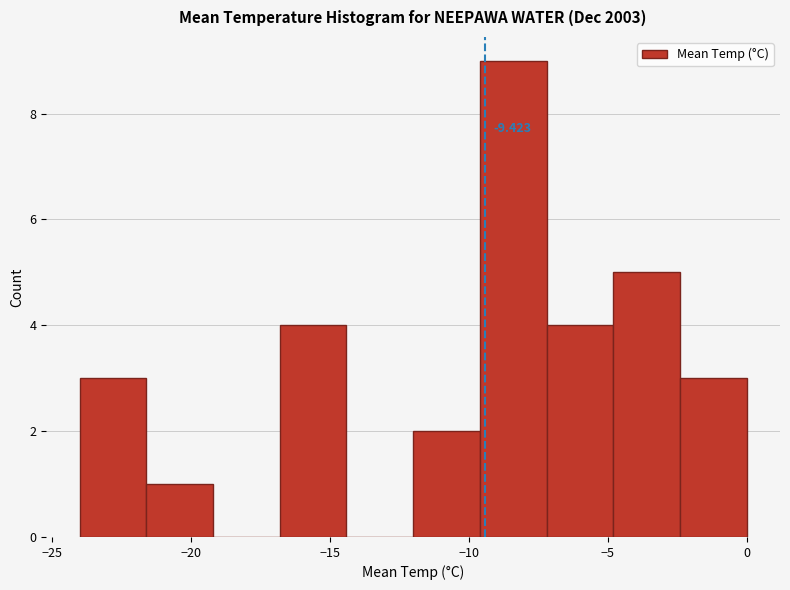

Which range on the x-axis has the tallest bar?

-9.6 to -7.2